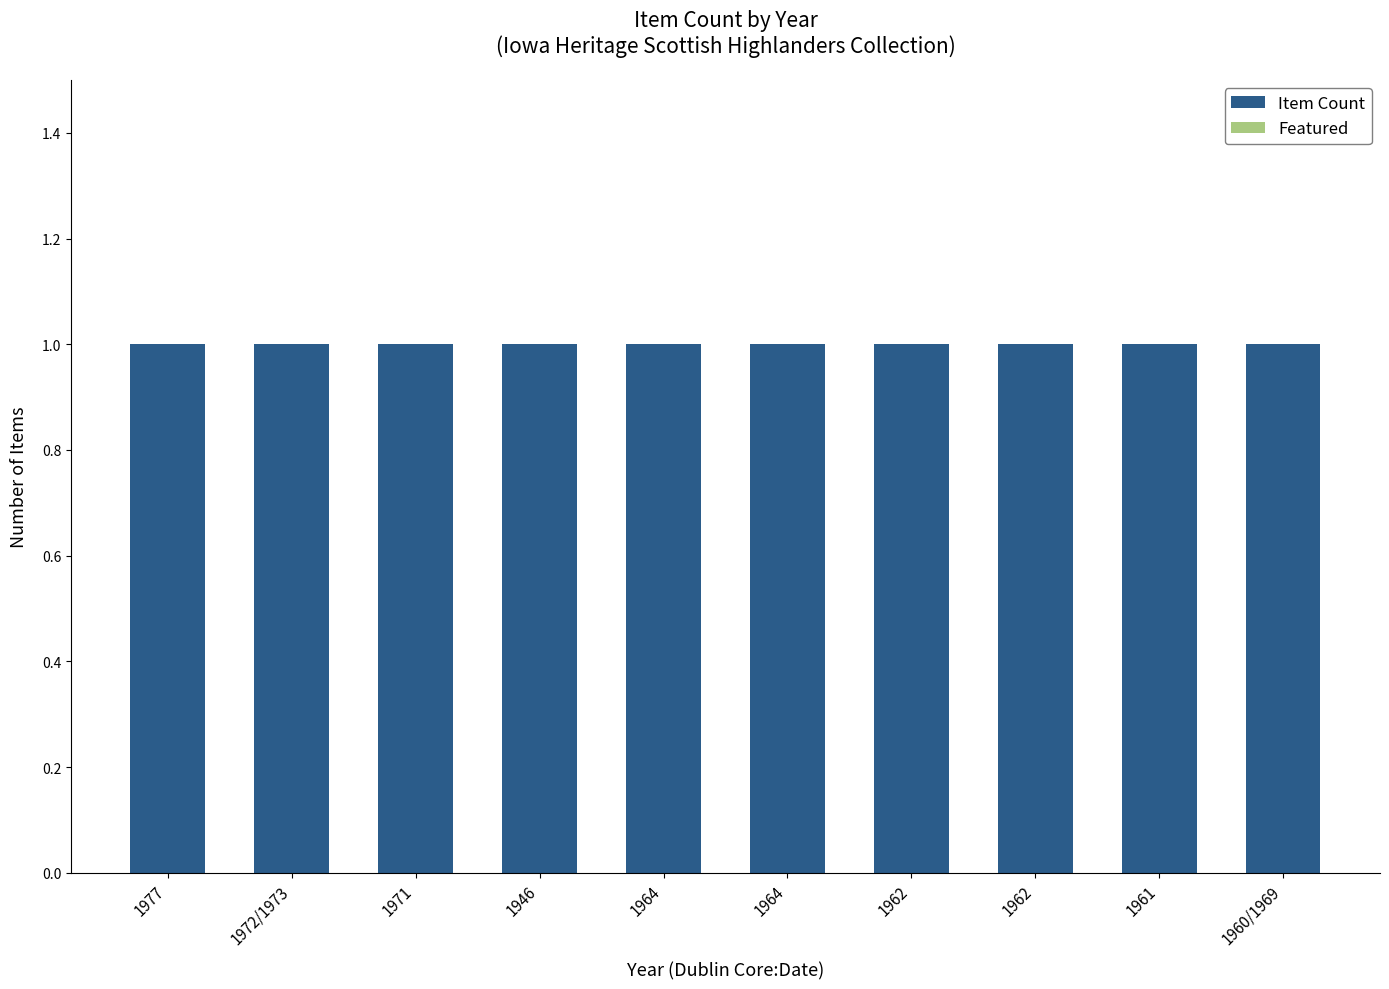

Reading left to right, what are all the values shown in this chart?

Item Count: 1977=1	1972/1973=1	1971=1	1946=1	1964=1	1964=1	1962=1	1962=1	1961=1	1960/1969=1
Featured: 1977=0	1972/1973=0	1971=0	1946=0	1964=0	1964=0	1962=0	1962=0	1961=0	1960/1969=0